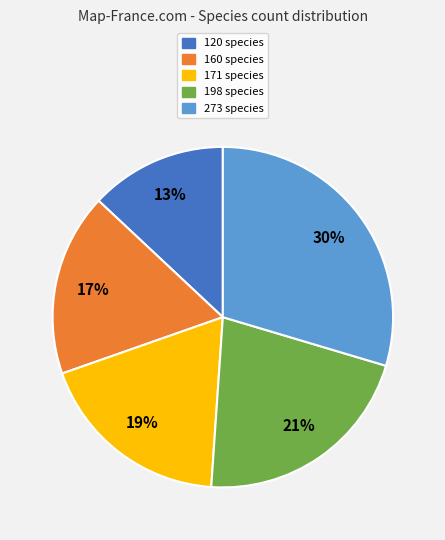

Rank the categories by value from lowest to highest.

120 species, 160 species, 171 species, 198 species, 273 species